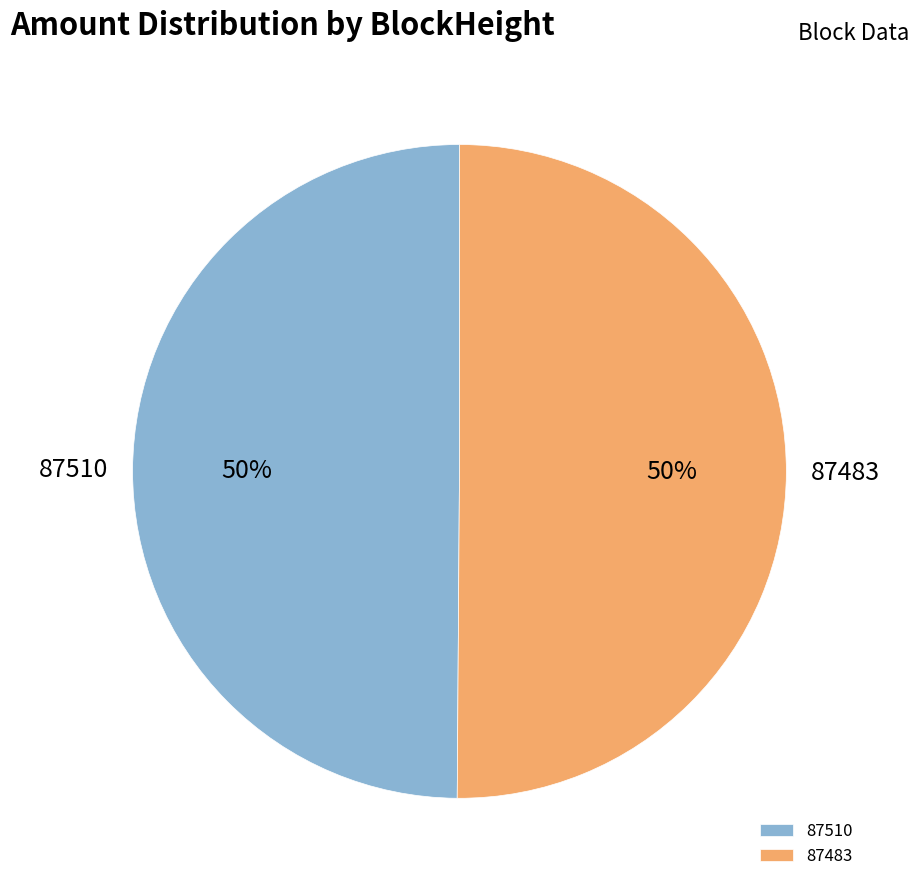

Is it true that 87510 is 50% of the pie?

True